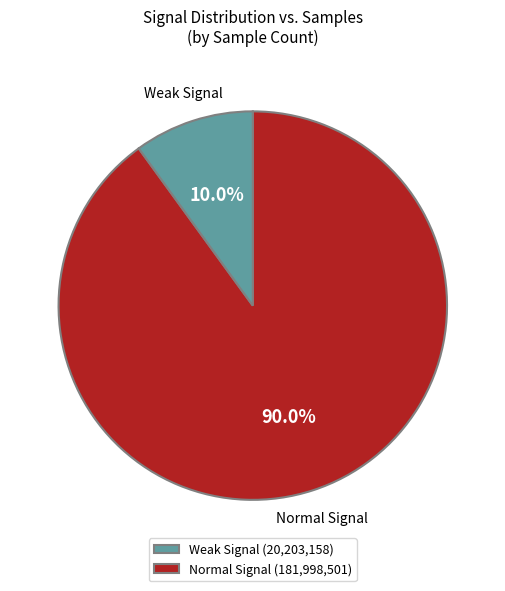

Between Weak Signal (20,203,158) and Normal Signal (181,998,501), which is larger?

Normal Signal (181,998,501)